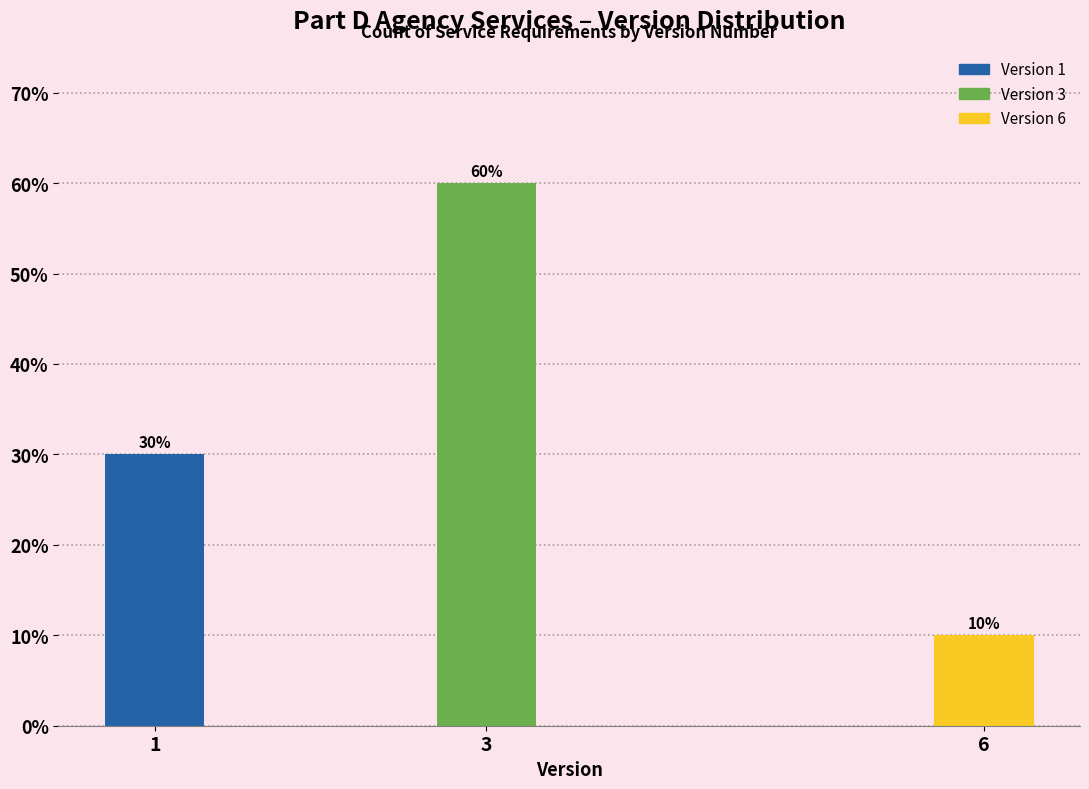

Reading left to right, what are all the values shown in this chart?

30	60	10